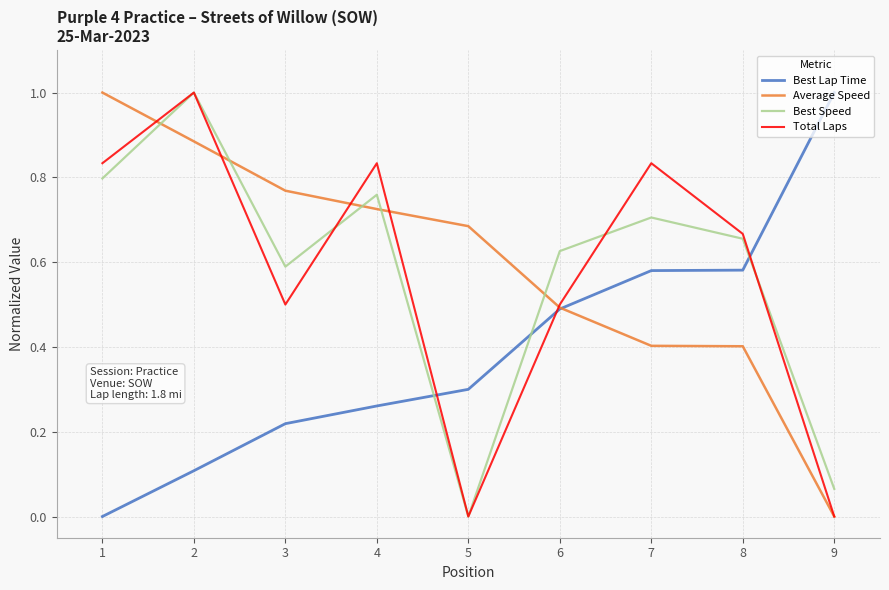

True or false: Total Laps has a value of 0.5 at 4.

False